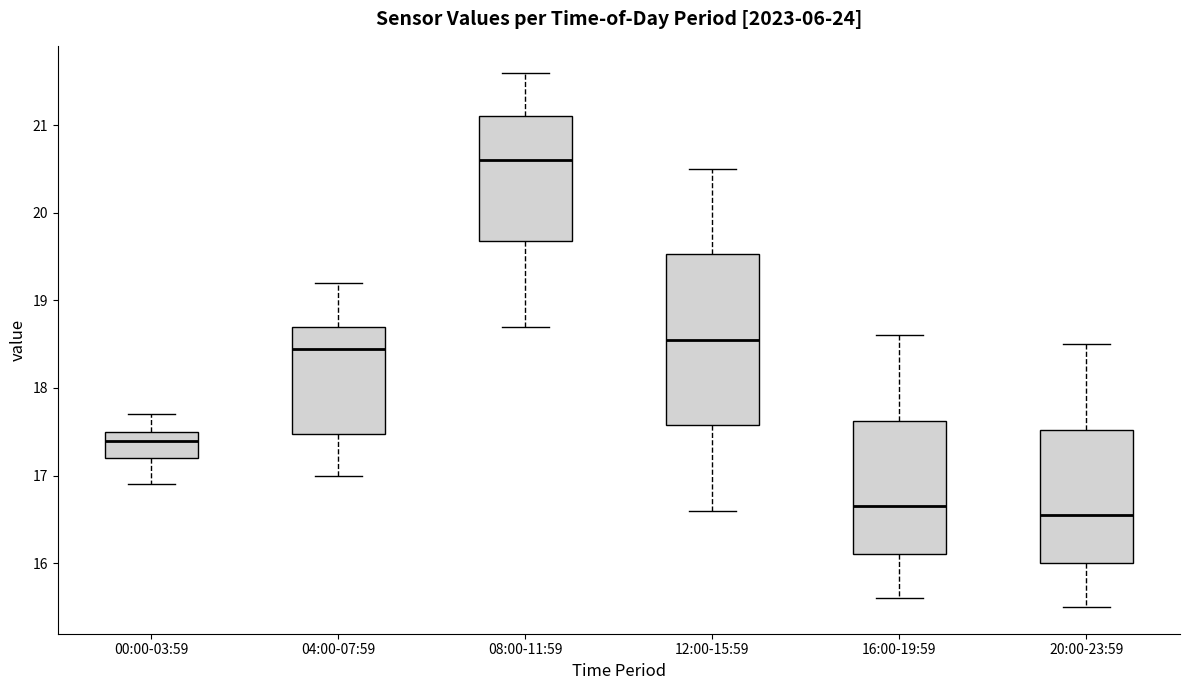

Where does the median line of the box for 16:00-19:59 sit on the y-axis? The values are not printed on the chart, so give them approximately, as read against the axis.

16.7